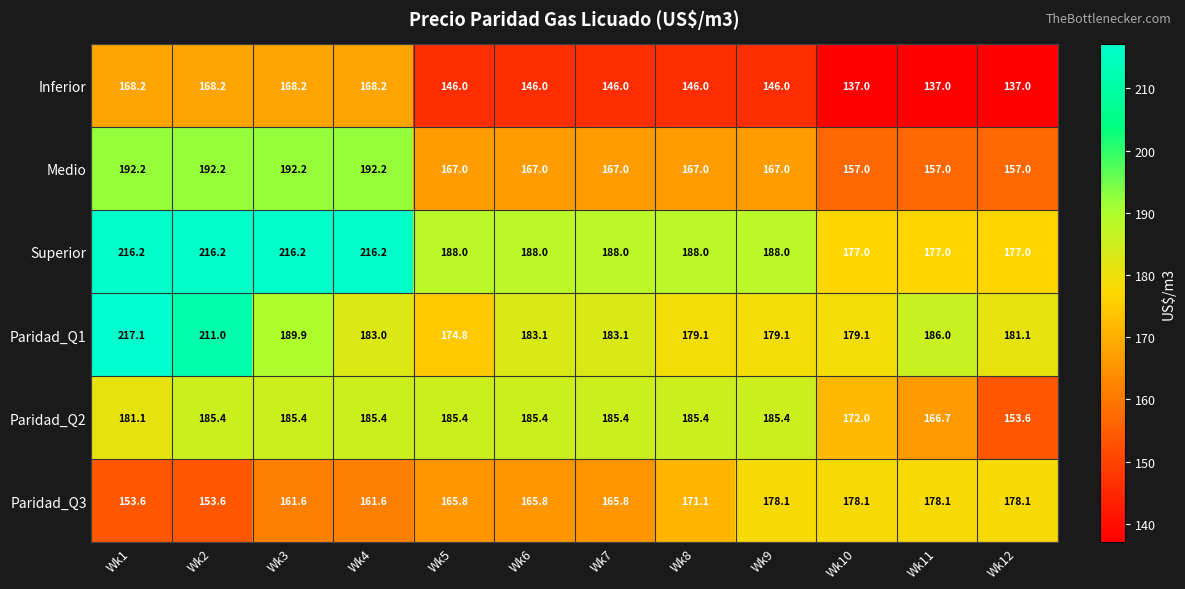

At Wk8, list the series in order from smallest to largest.

Inferior, Medio, Paridad_Q3, Paridad_Q1, Paridad_Q2, Superior